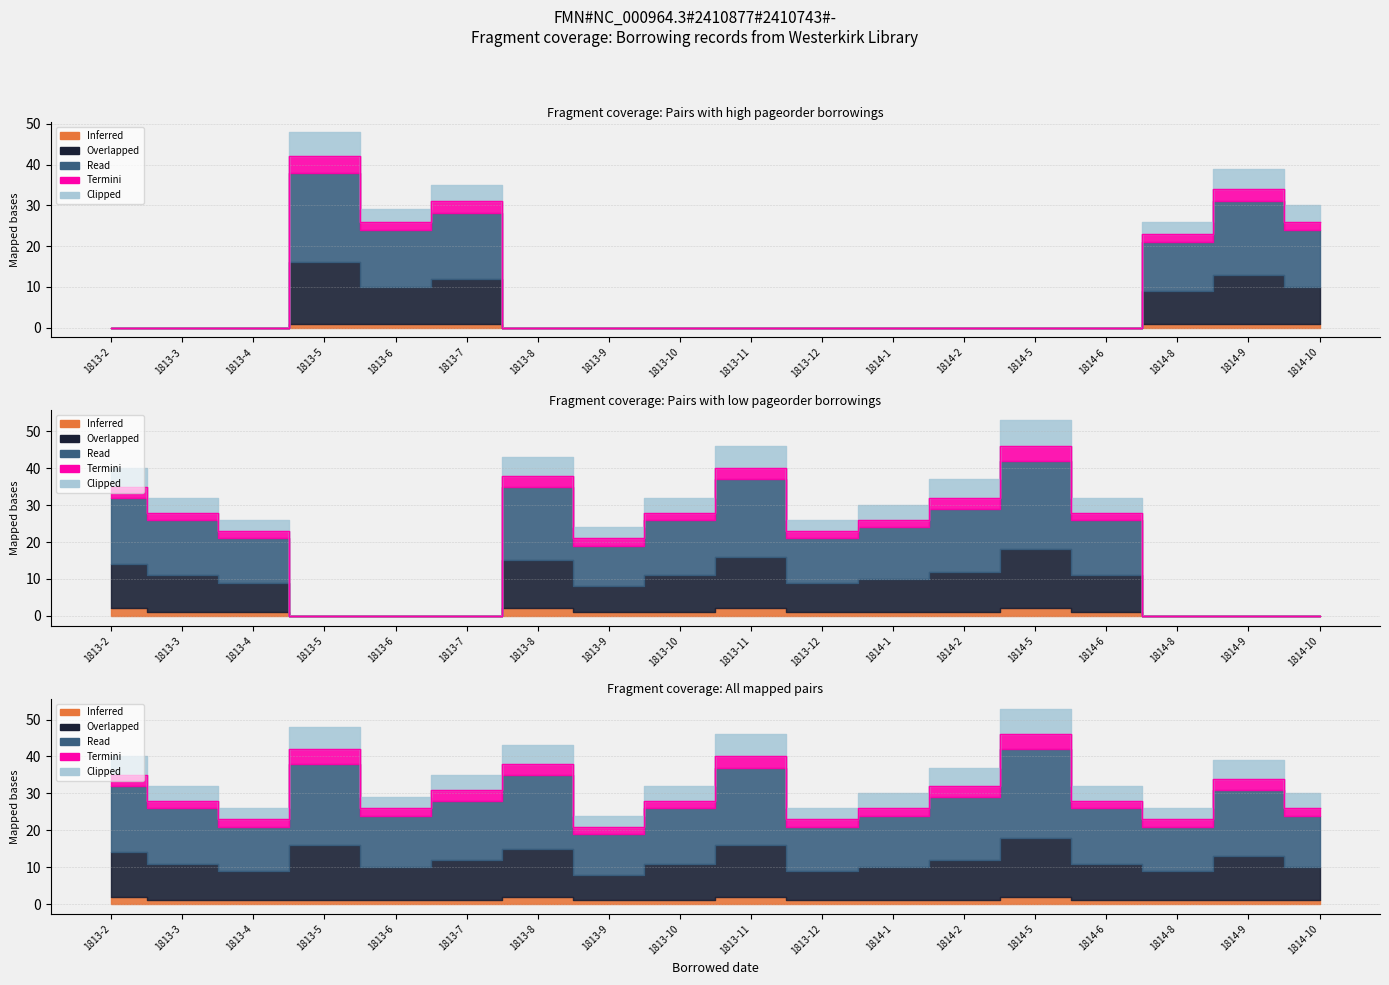

What is the total value across all series at 1813-2?

40